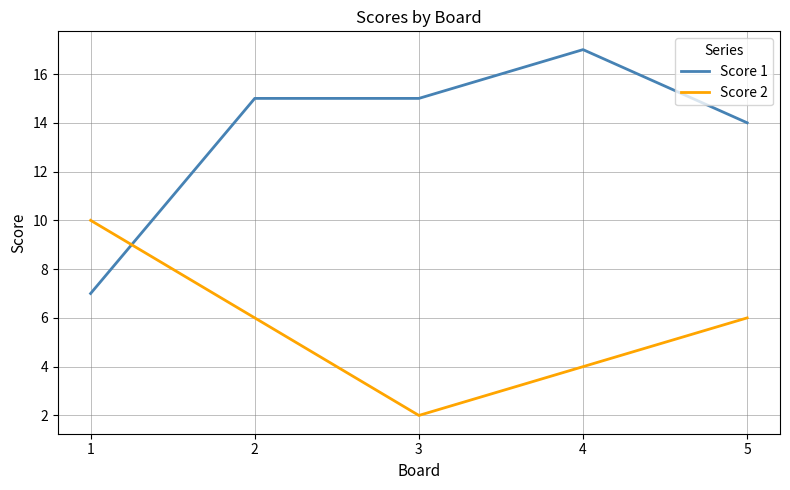

Is the value of Score 1 at 1 greater than the value of Score 2 at 5?

Yes